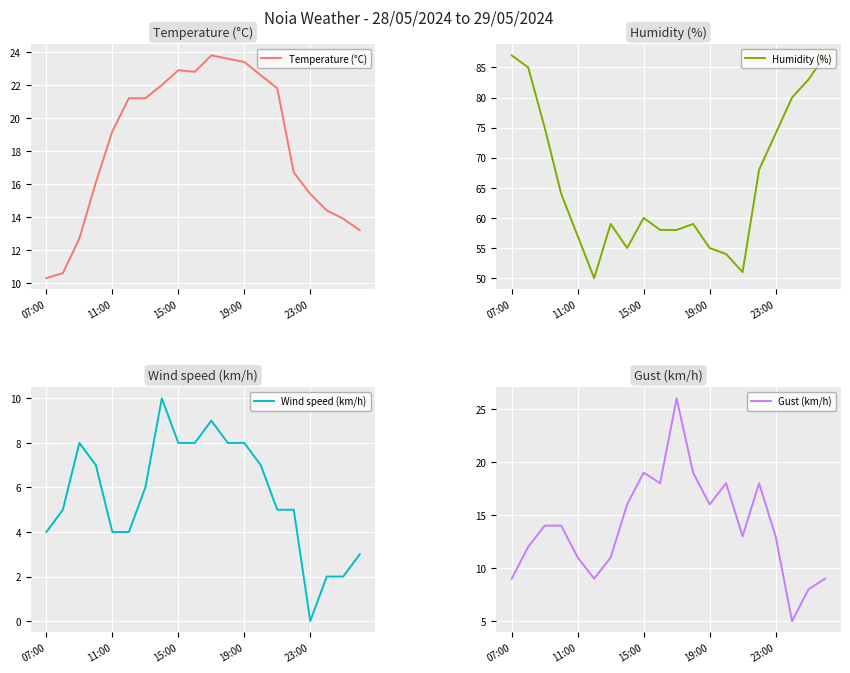

What is the maximum value for Temperature (°C)?

23.8